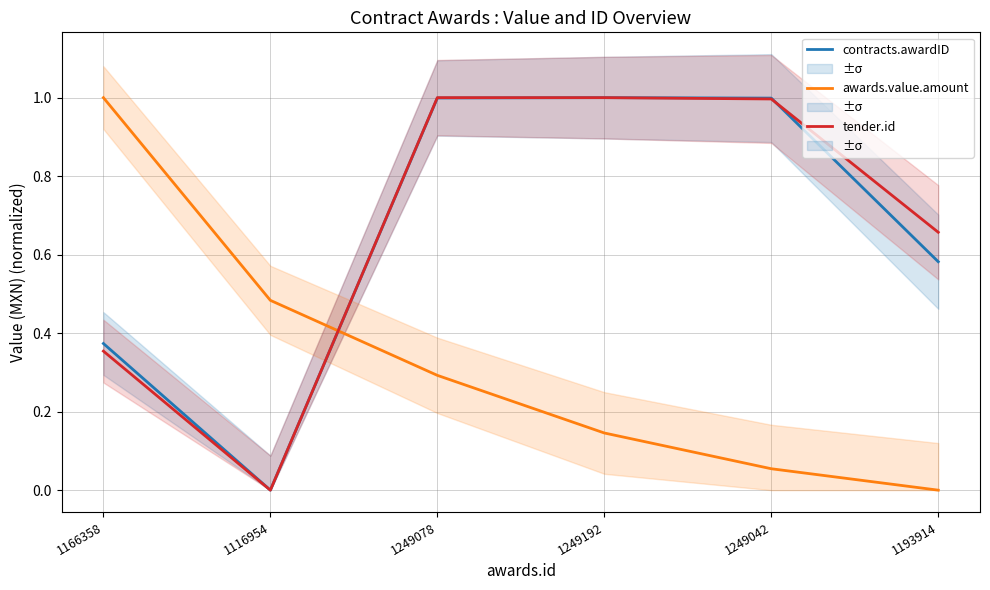

In contracts.awardID, how many points are lower than both neighbors (excluding endpoints)?

1